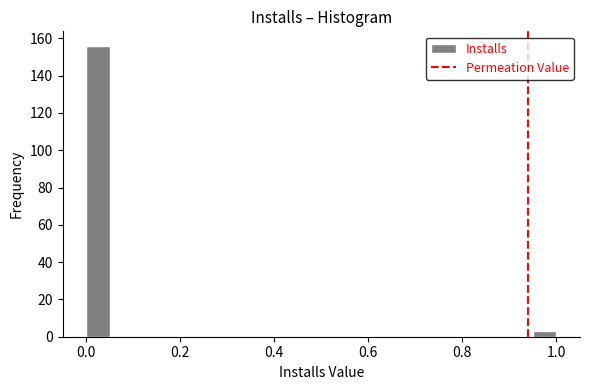

Around what value on the x-axis is the tallest bar? Give the approximate position of its centre, as read against the axis.

0.02